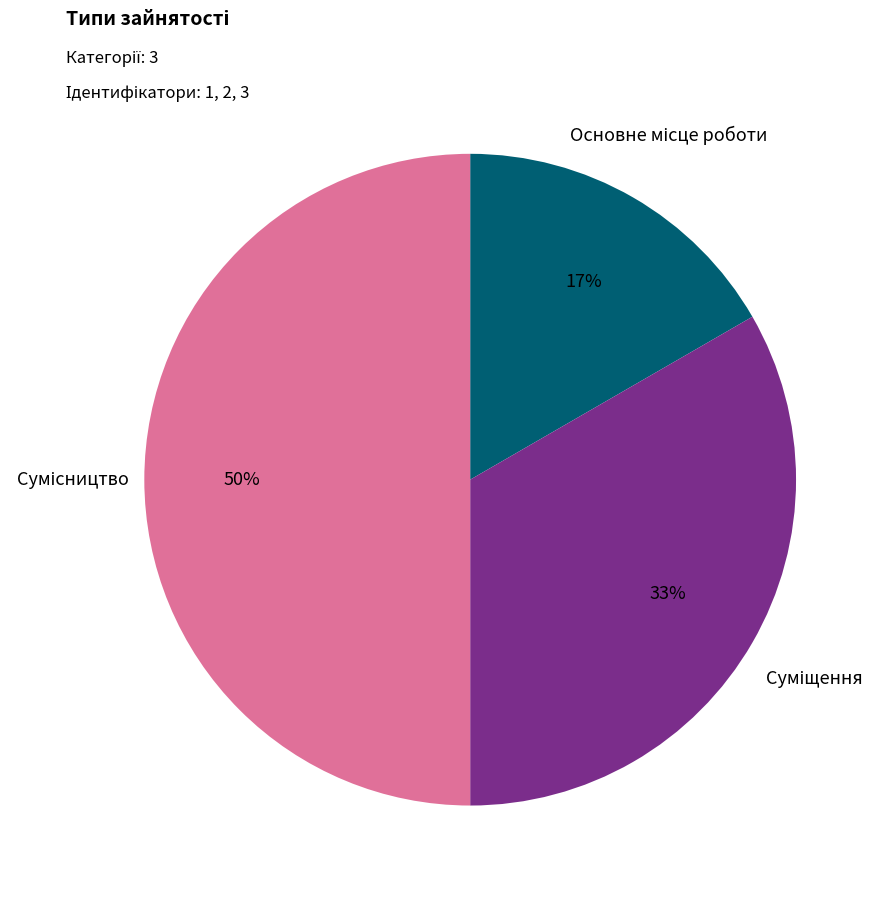

To the nearest percent, what is the difference between the largest and smallest slice percentages?

33%